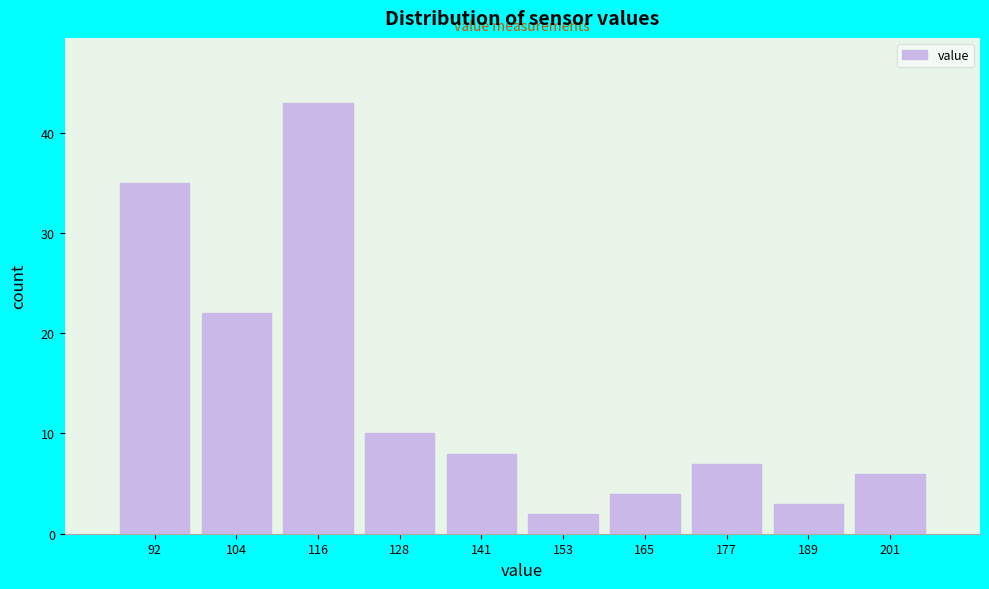

Reading left to right, extract all data points from this chart.

35	22	43	10	8	2	4	7	3	6